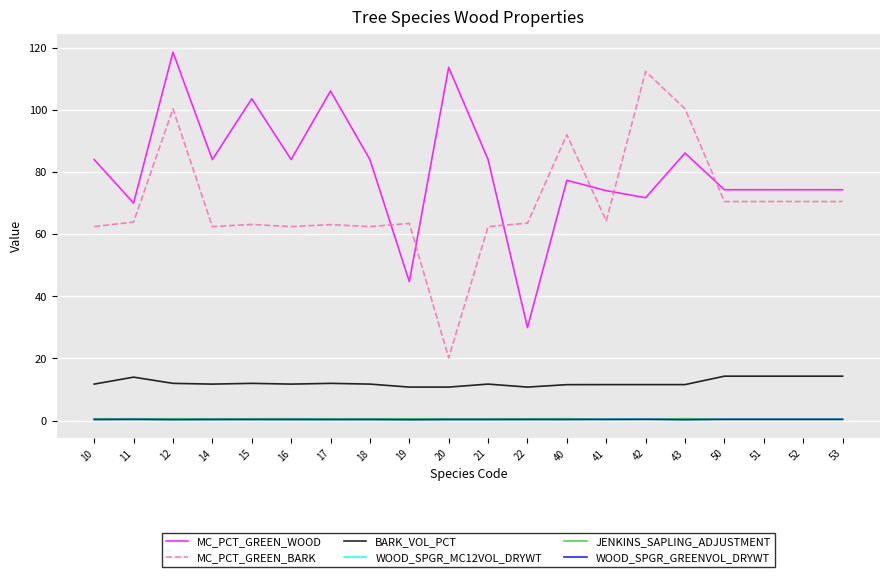

True or false: BARK_VOL_PCT and MC_PCT_GREEN_BARK intersect in this chart.

False